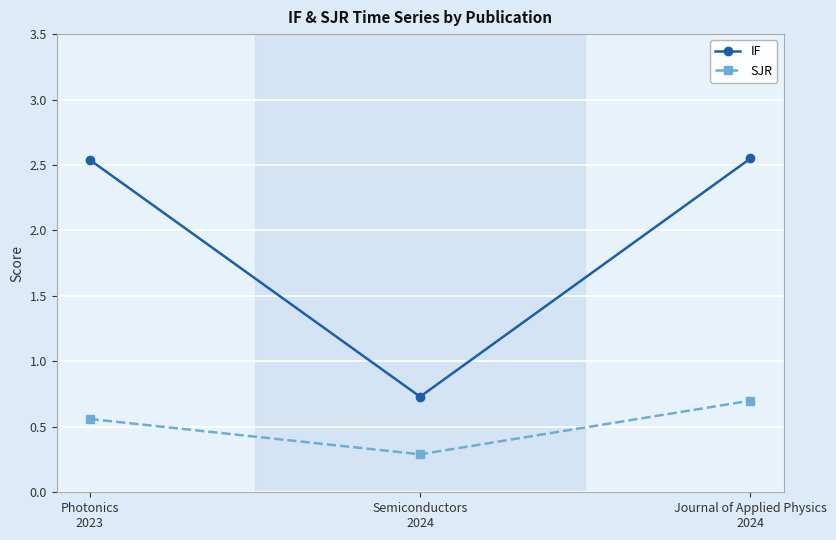

Which series has the largest total across all categories?

IF